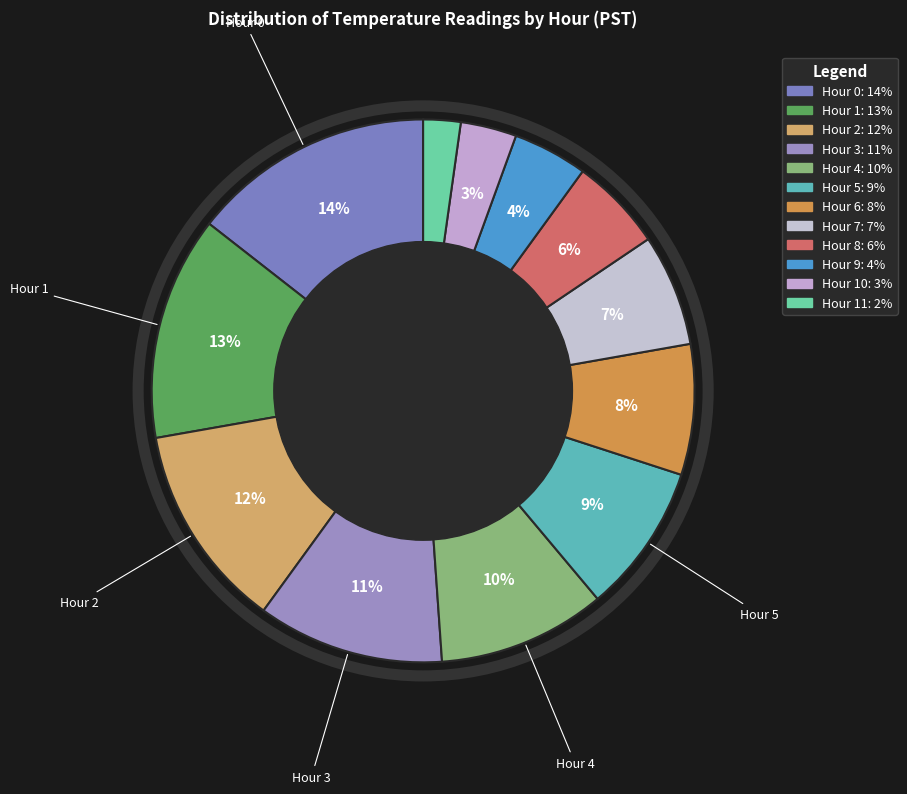

How many slices are in this pie chart?

12